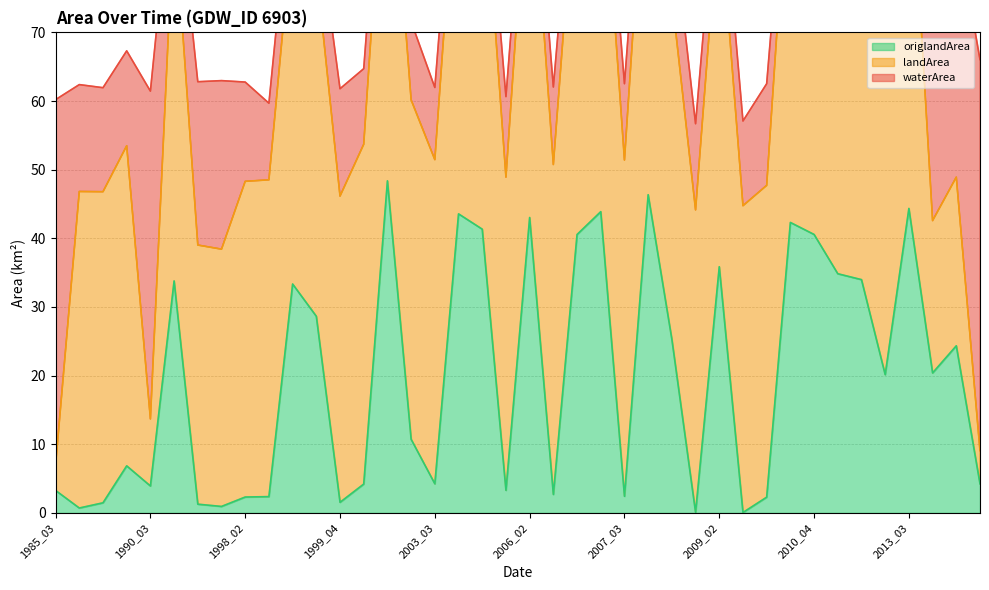

What is the lowest value of the waterArea series?

4.5